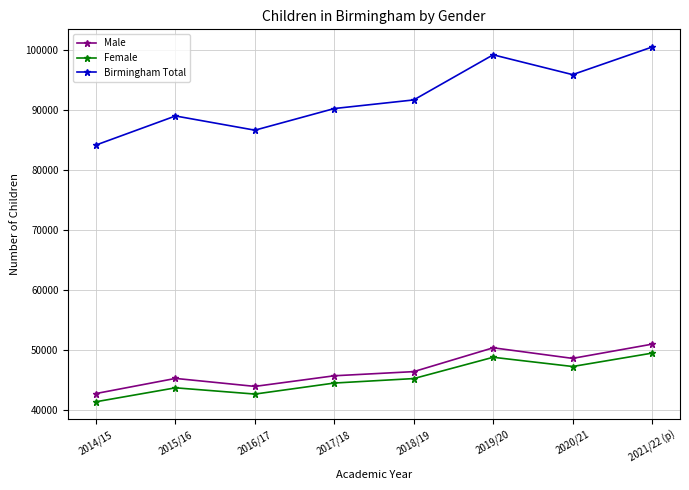

Which category has the highest value across all series?

2021/22 (p)